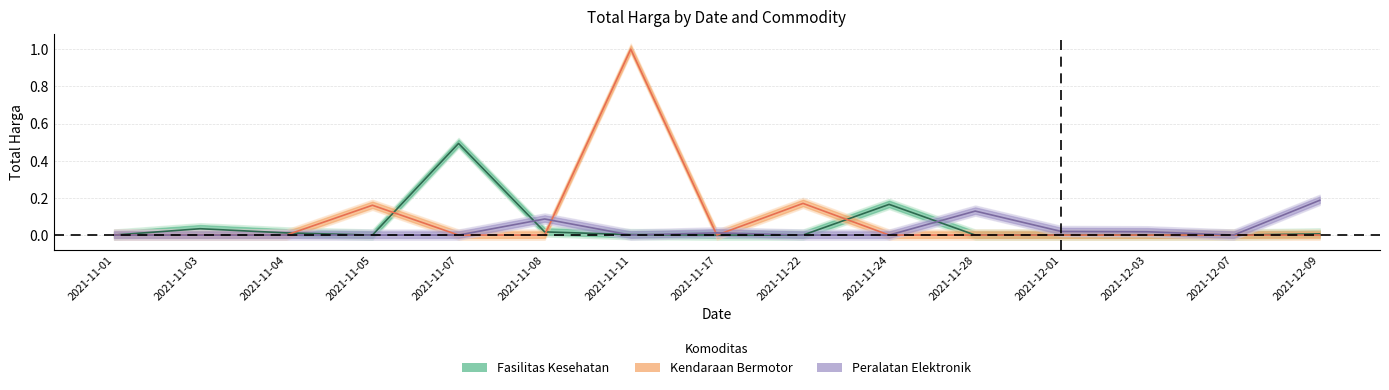

Reading left to right, extract all data points from this chart.

Fasilitas Kesehatan: 0.0	0.0	0.0	0.0	0.5	0.0	0.0	0.0	0.0	0.2	0.0	0.0	0.0	0.0	0.0
Kendaraan Bermotor: 0.0	0.0	0.0	0.2	0.0	0.0	1.0	0.0	0.2	0.0	0.0	0.0	0.0	0.0	0.0
Peralatan Elektronik: 0.0	0.0	0.0	0.0	0.0	0.1	0.0	0.0	0.0	0.0	0.1	0.0	0.0	0.0	0.2